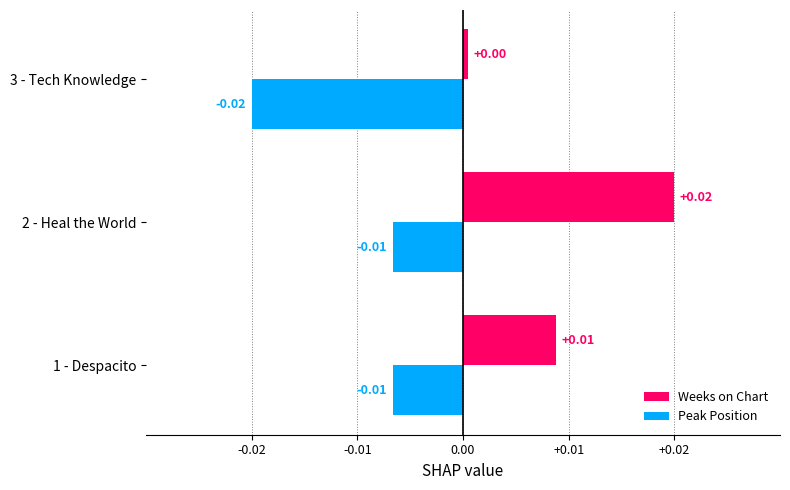

List the series in order of their overall mean, lowest first.

Peak Position, Weeks on Chart